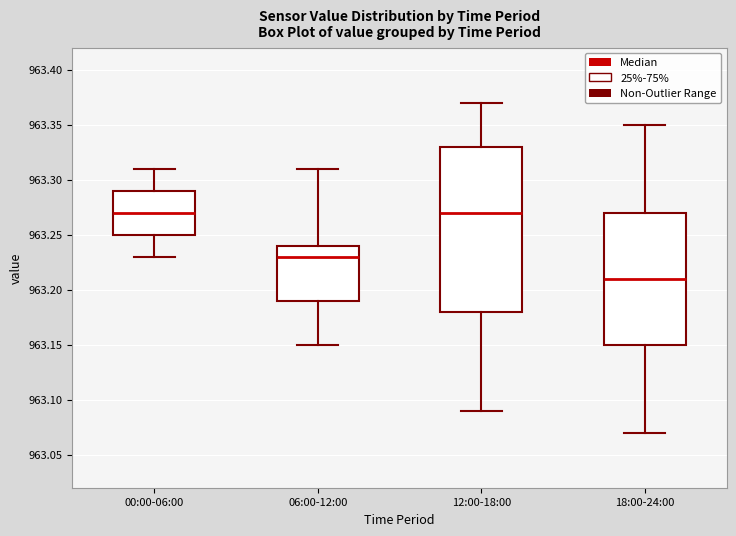

Reading left to right, transcribe this box plot: for each box, give where its median line is, the range the box spans, and where its two whiskers end, as read against the y-axis. The values are not printed on the chart, so give them approximately, as read against the axis.

00:00-06:00: median 963.27, box 963.25 to 963.29, whiskers 963.23 to 963.31
06:00-12:00: median 963.23, box 963.19 to 963.24, whiskers 963.15 to 963.31
12:00-18:00: median 963.27, box 963.18 to 963.33, whiskers 963.09 to 963.37
18:00-24:00: median 963.21, box 963.15 to 963.27, whiskers 963.07 to 963.35